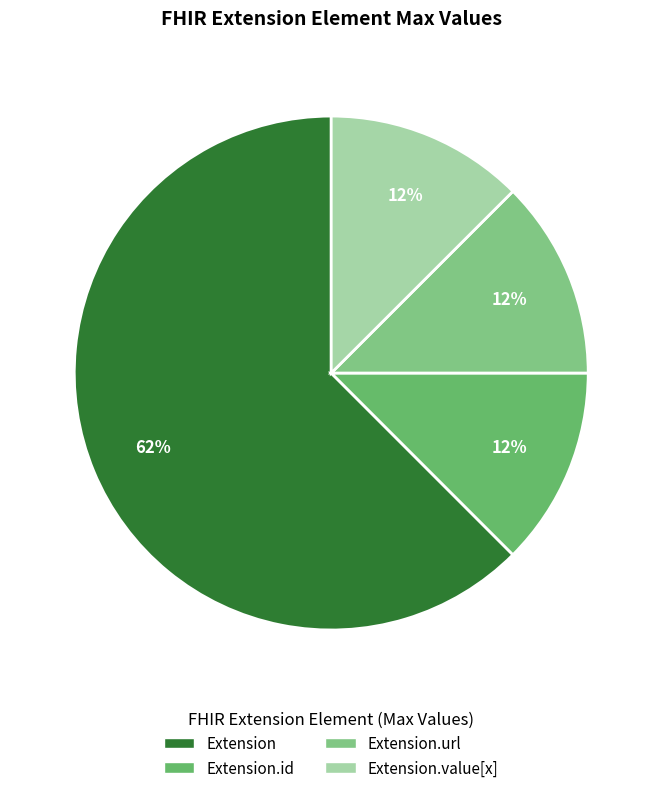

How many slices are in this pie chart?

4